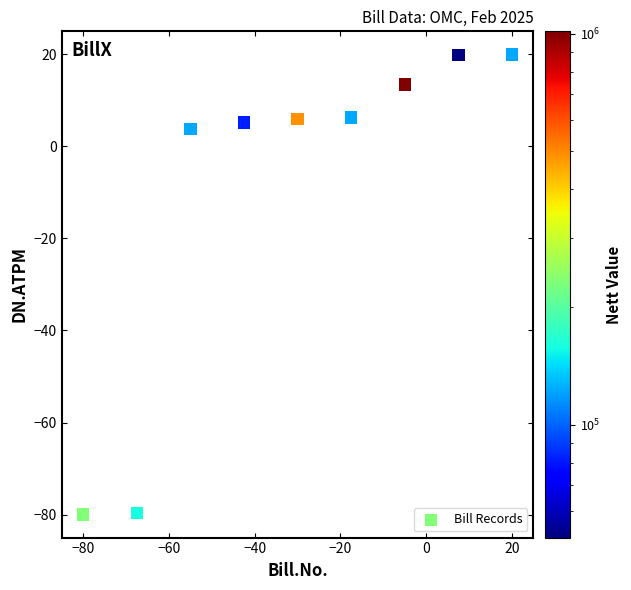

What Y value in the scatter plot is closest to -30?

3.7